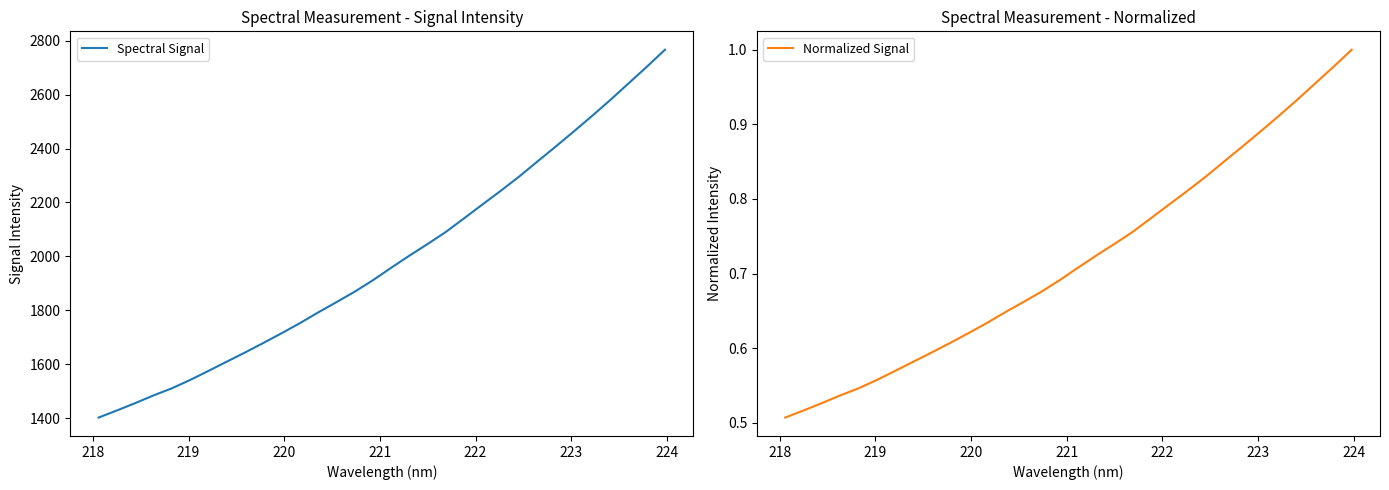

What is the difference between the maximum and second lowest values in the Spectral Signal series?

1337.5